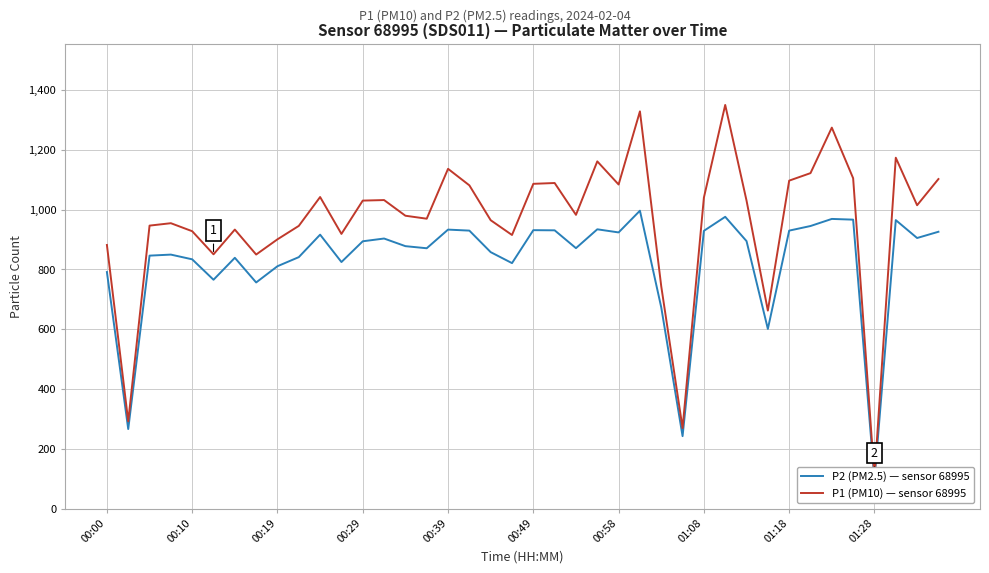

How many values in the P2 (PM2.5) — sensor 68995 series are below 893?

20